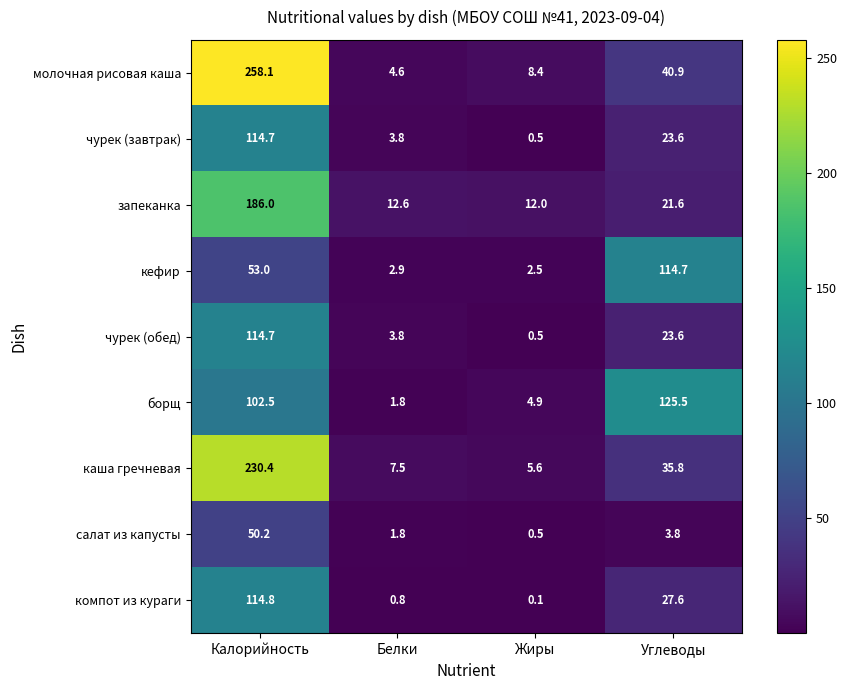

List the labels in order of каша гречневая value, largest first.

Калорийность, Углеводы, Белки, Жиры